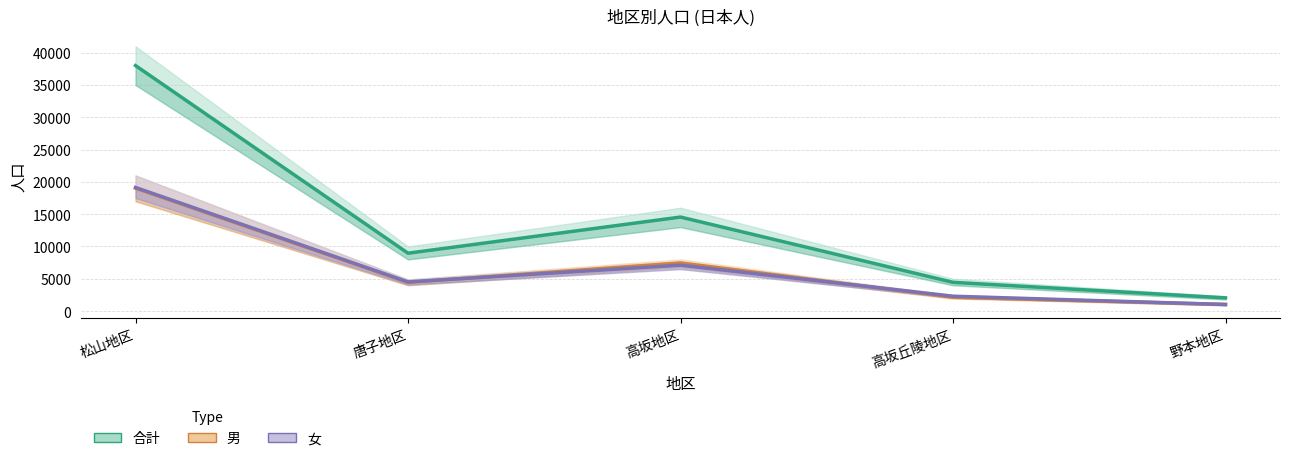

What is the difference between the 女 values at 松山地区 and 唐子地区?

14620